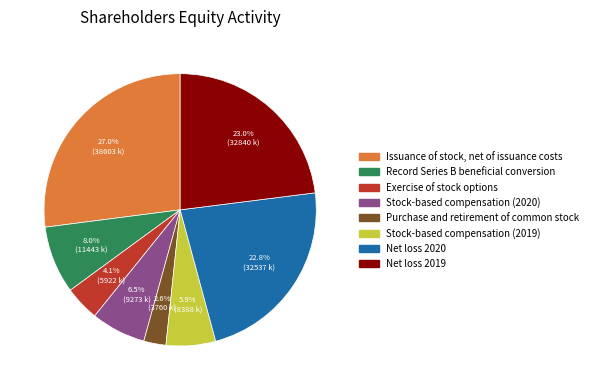

How many slices are in this pie chart?

8